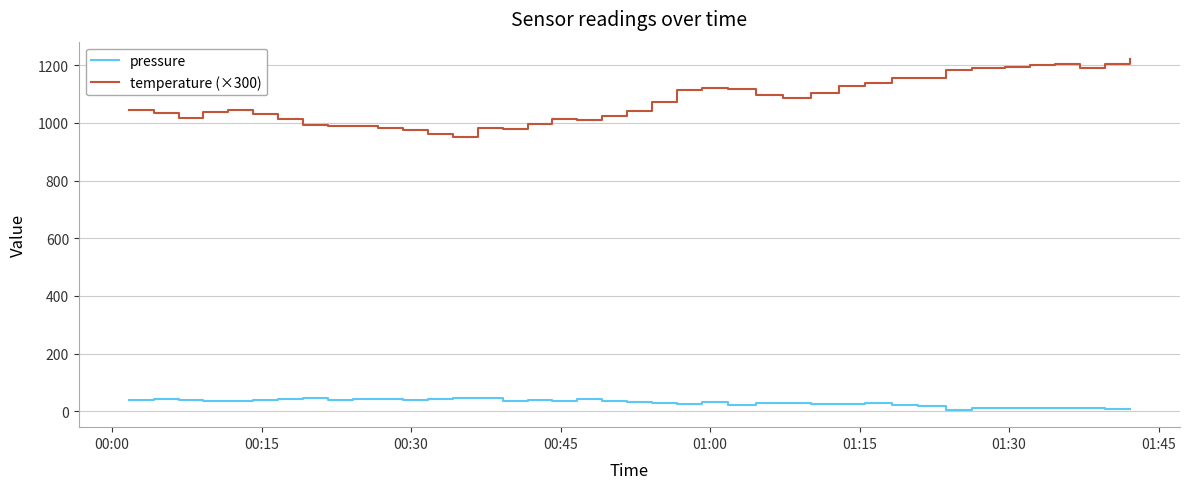

What is the greatest value displayed?

1221.0